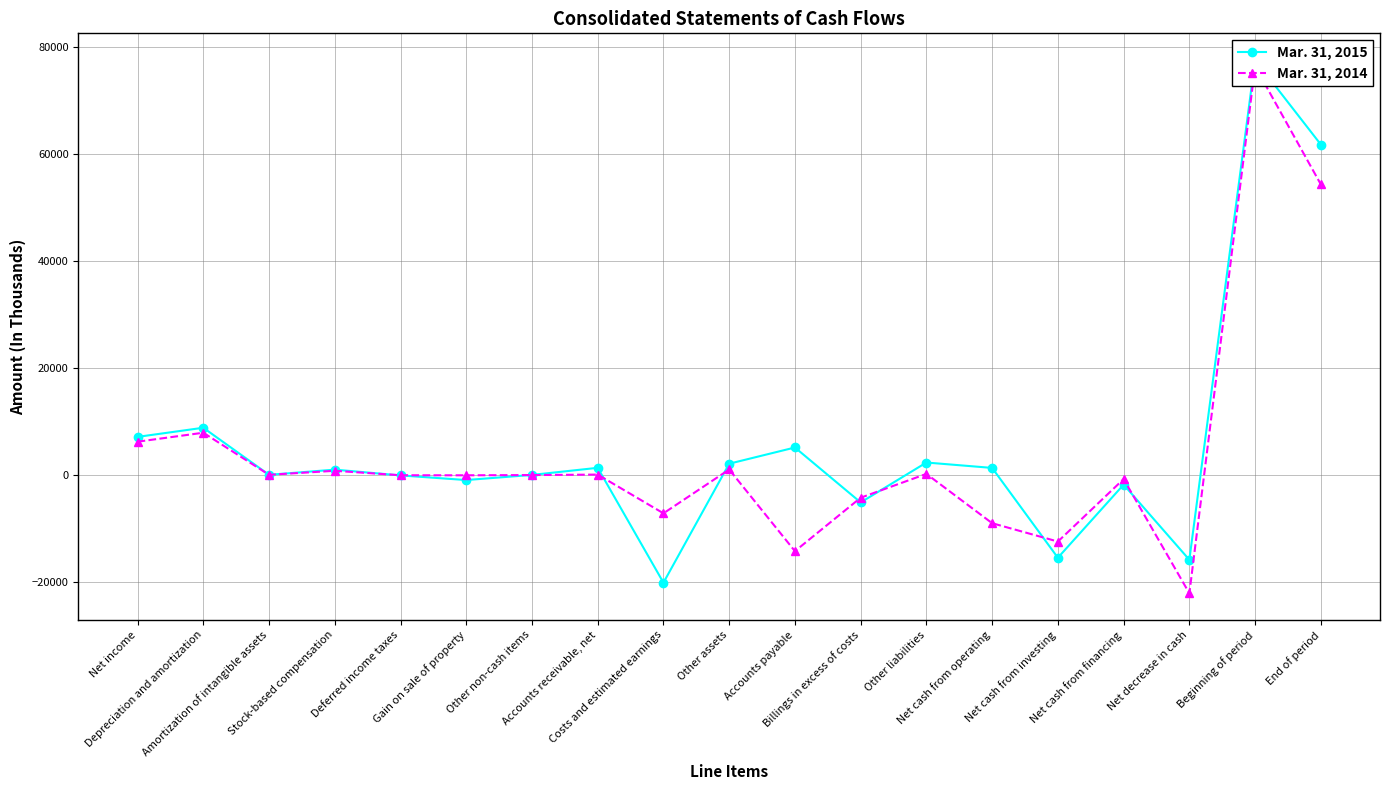

How many categories are shown in the chart?

19